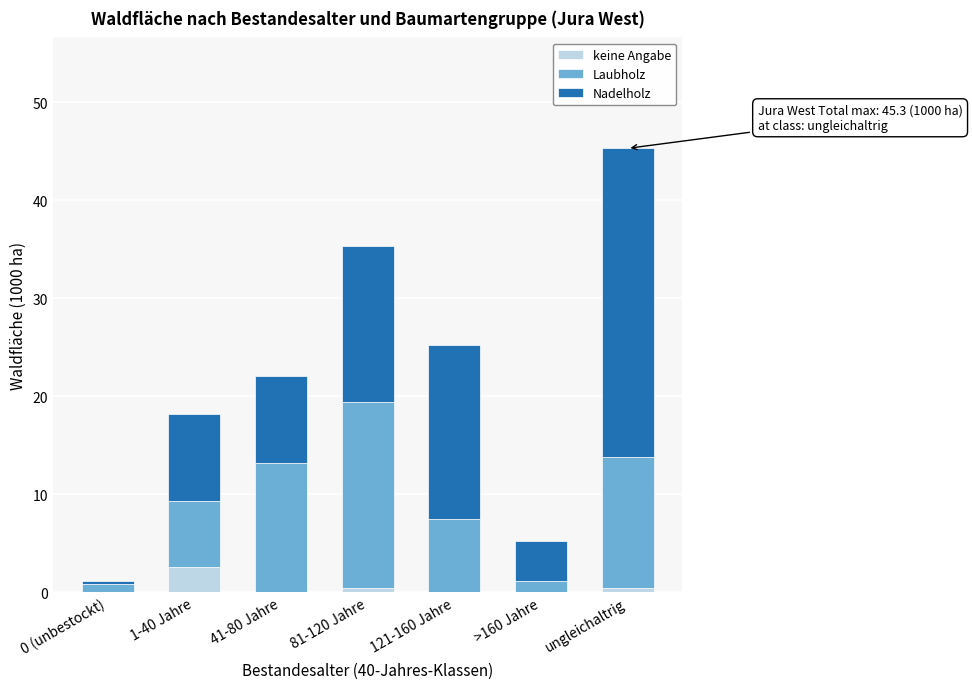

Reading left to right, list the values for the keine Angabe series.

0 (unbestockt)=0.0	1-40 Jahre=2.6	41-80 Jahre=0.0	81-120 Jahre=0.4	121-160 Jahre=0.0	>160 Jahre=0.0	ungleichaltrig=0.4